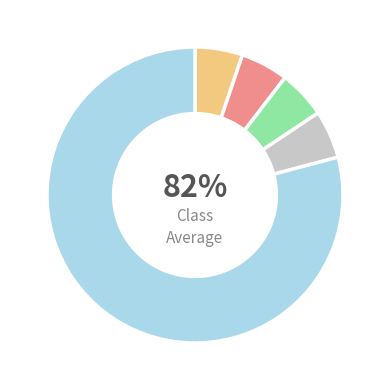

To the nearest percent, what is the difference between the largest and smallest slice percentages?

74%